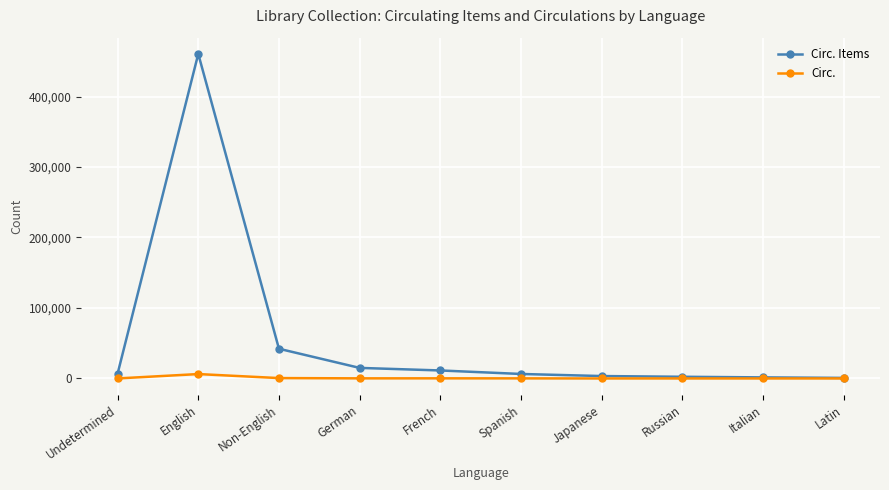

True or false: Circ. Items has more than 0 interior local peaks.

True